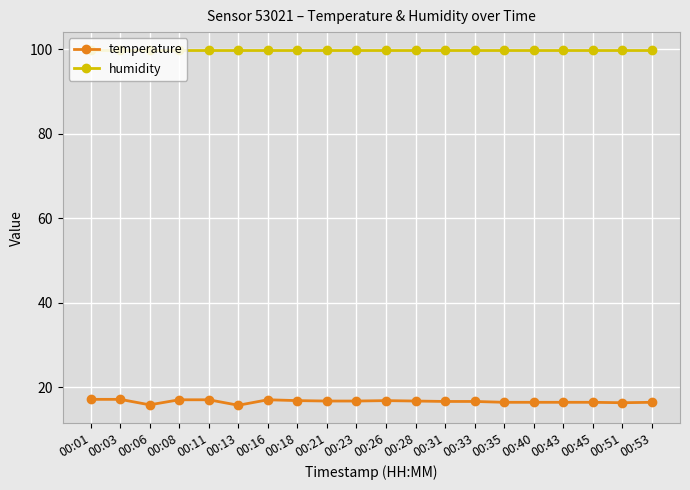

Rank the series at 00:53 from highest to lowest value.

humidity, temperature